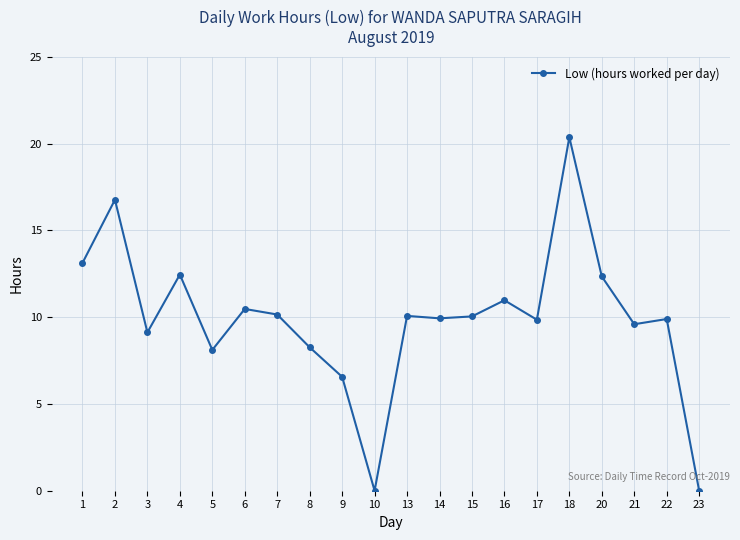

Where is the first local maximum?

2